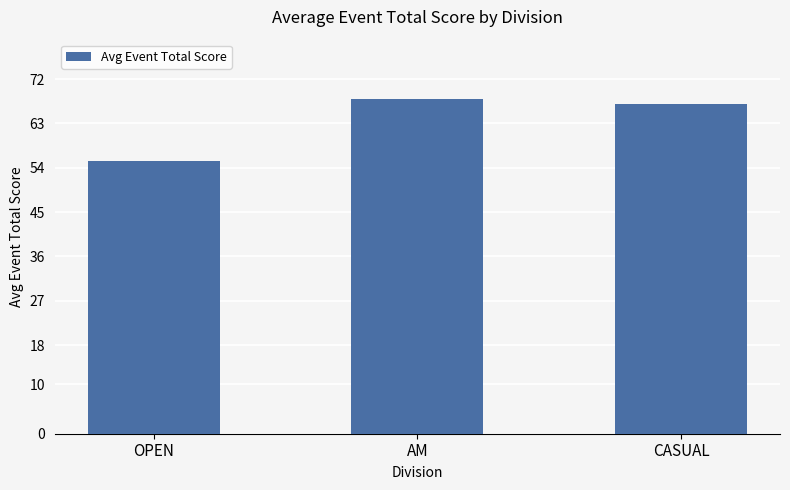

Between AM and CASUAL, which is larger?

AM